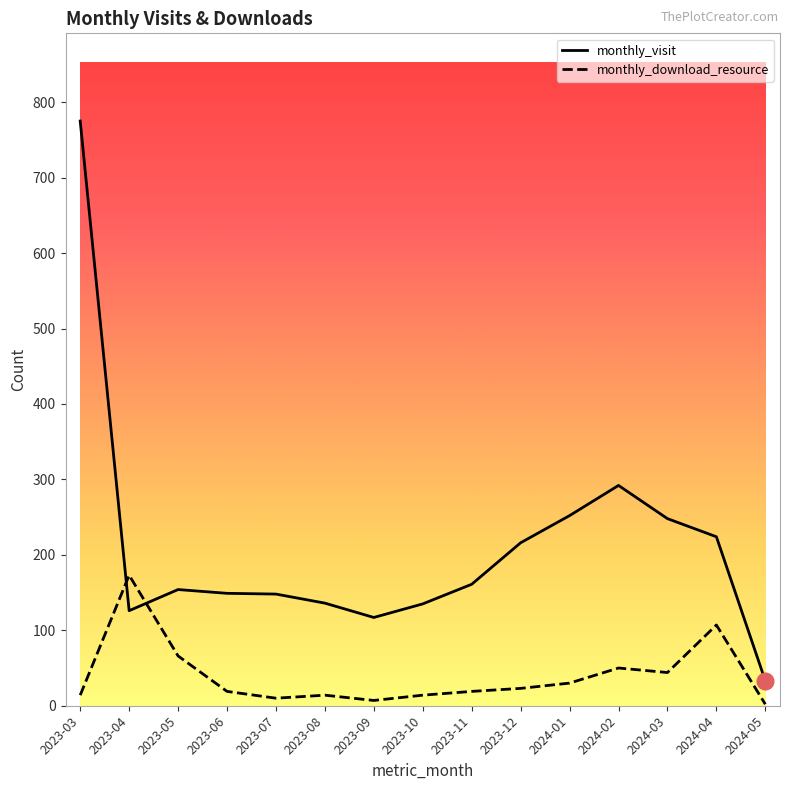

Which series has the largest total across all categories?

monthly_visit